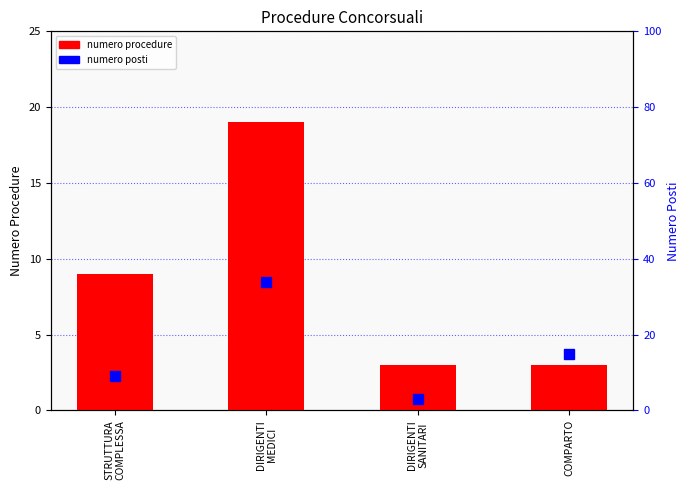

Where is numero procedure nearest to the value 11?

STRUTTURA
COMPLESSA